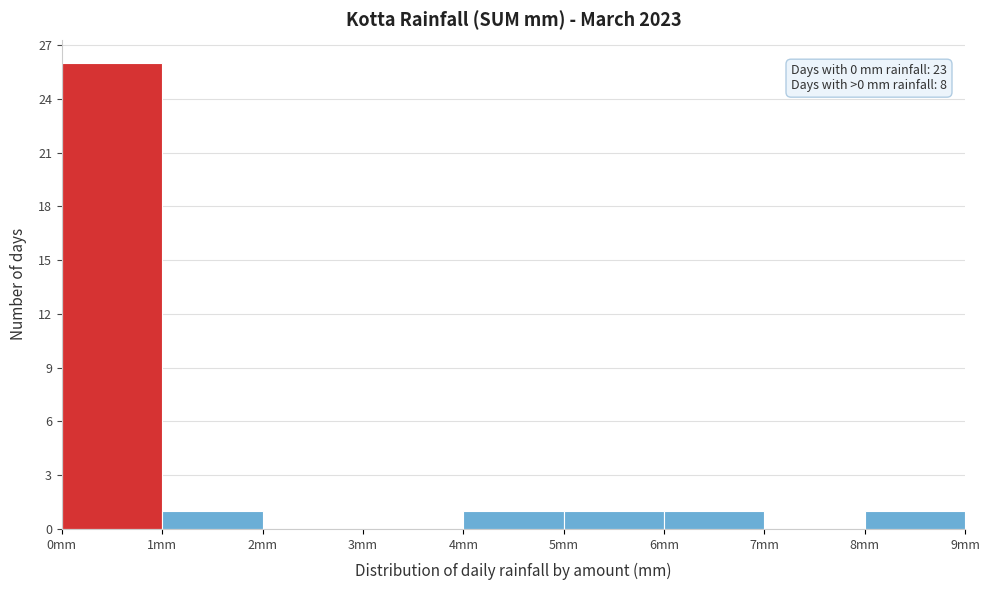

Which range on the x-axis has the tallest bar?

0 to 1